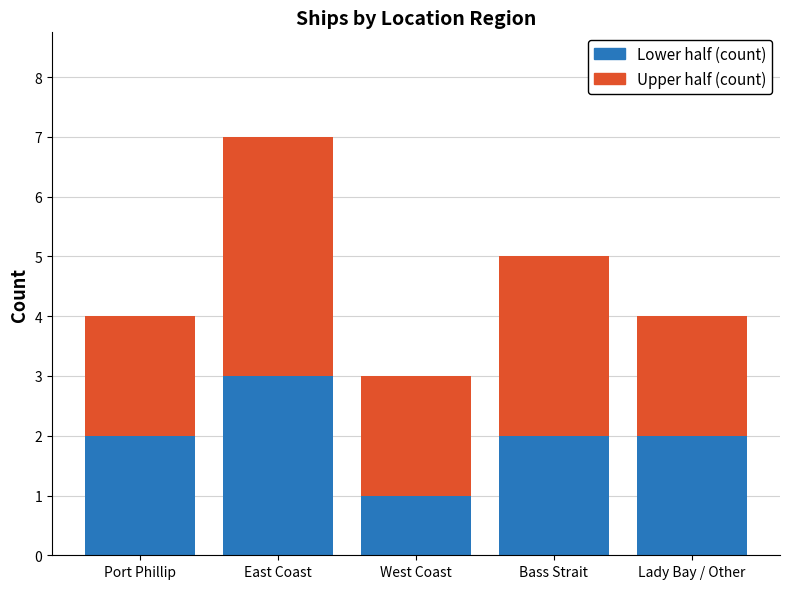

At which category is the sum across all series the highest?

East Coast